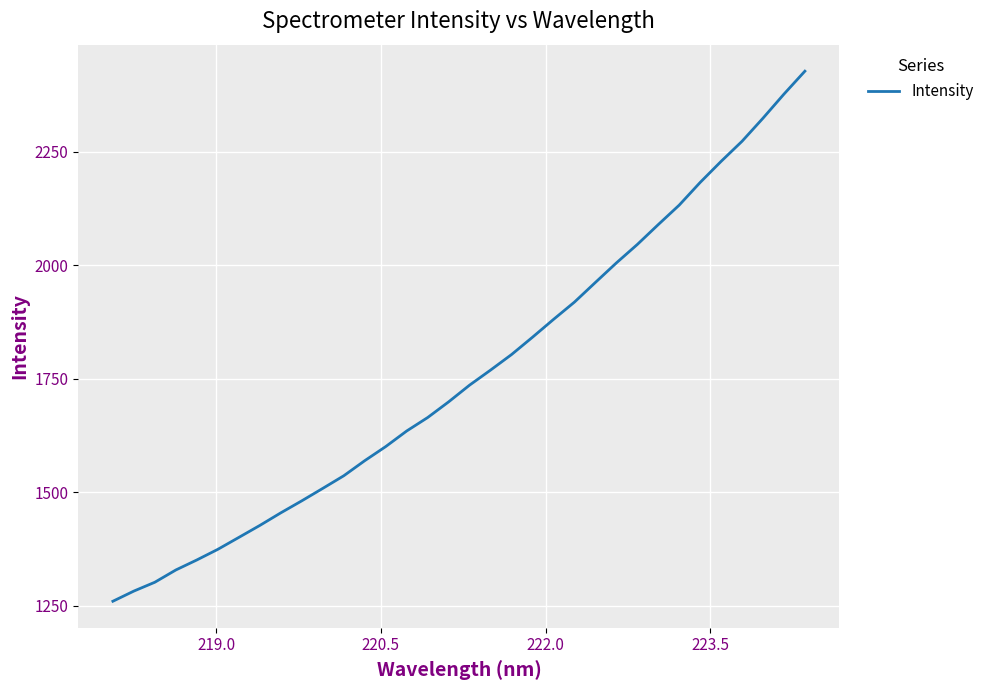

What is the smallest value displayed?

1260.0